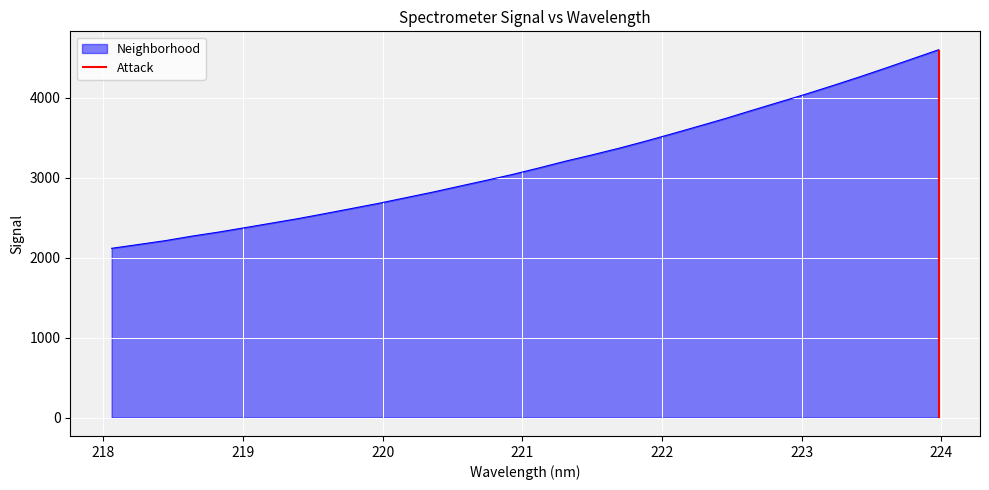

What is the change in value from 221.8812 to 223.5987?

+913.8